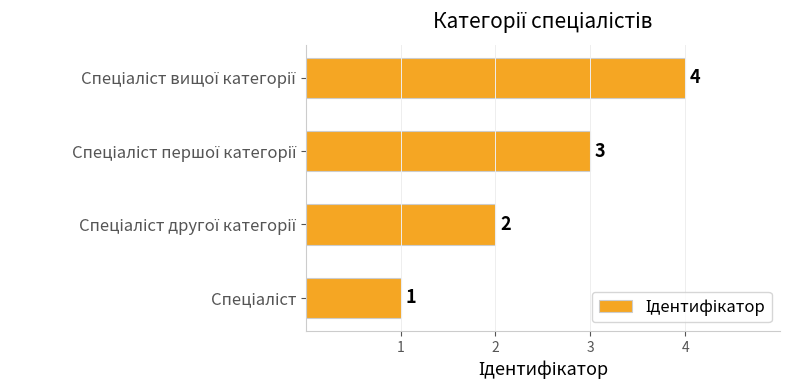

Count the values in the range 2 to 4.

3